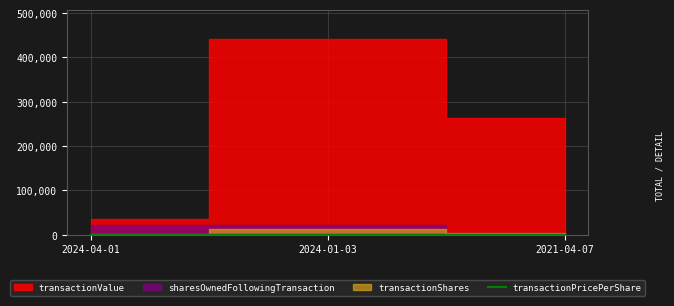

What is the label of the 1st point from the right?

2021-04-07